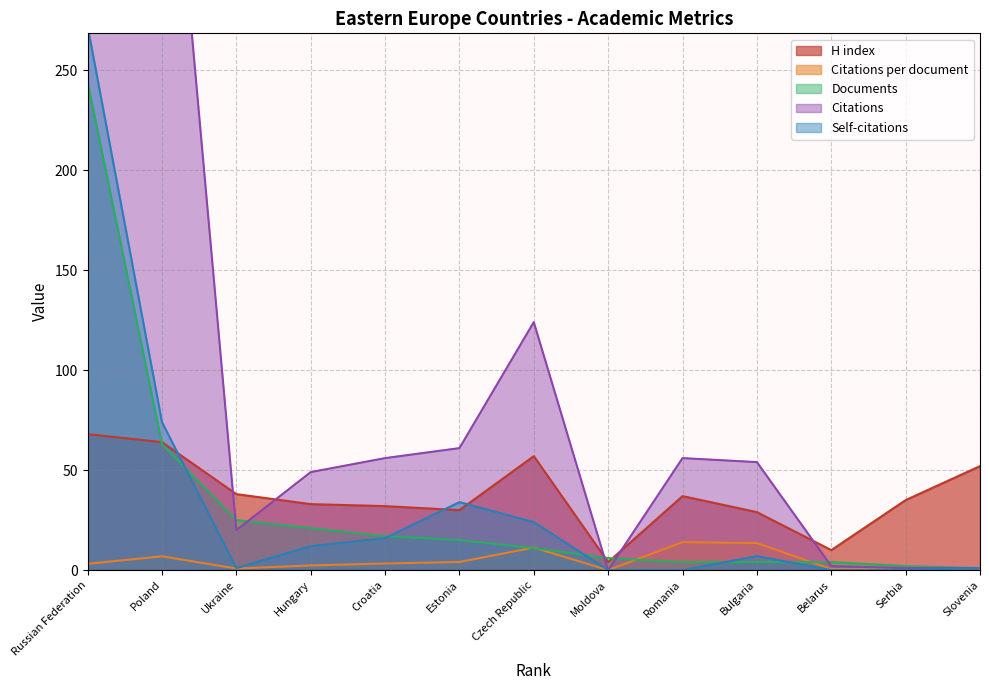

At which category does Citations reach its first local valley?

Ukraine